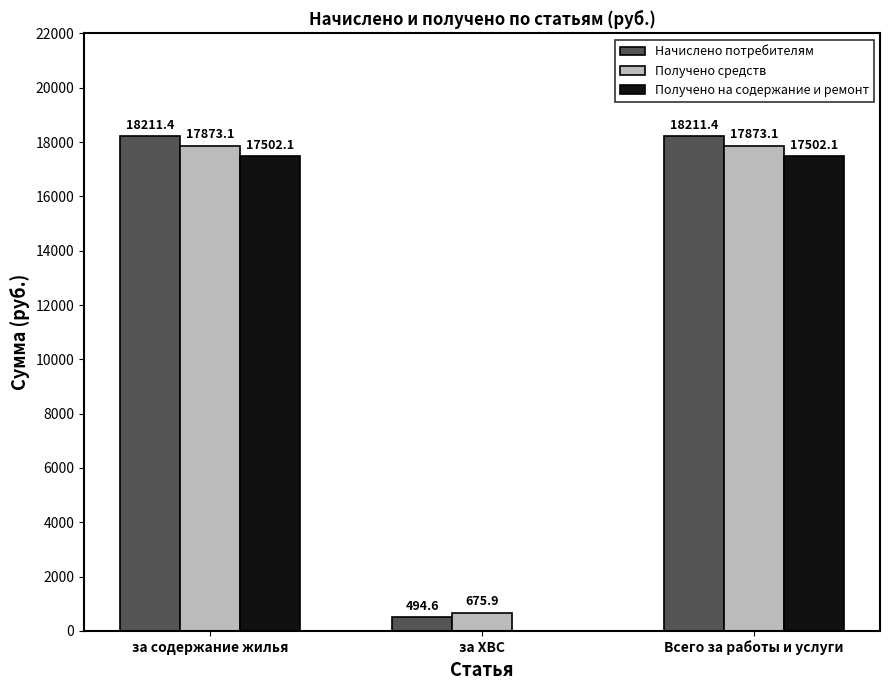

Between за ХВС and Всего за работы и услуги, which series saw the biggest shift?

Начислено потребителям